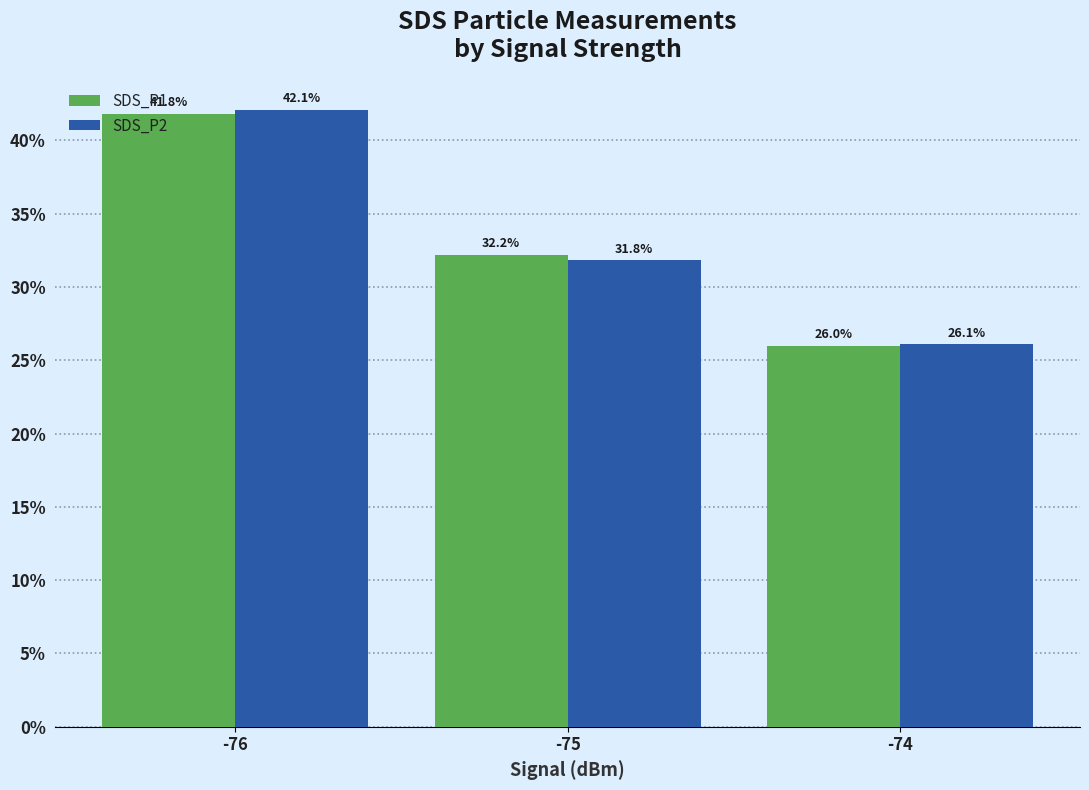

Reading right to left, extract all data points from this chart.

SDS_P1: -74=26.0	-75=32.2	-76=41.8
SDS_P2: -74=26.1	-75=31.8	-76=42.1